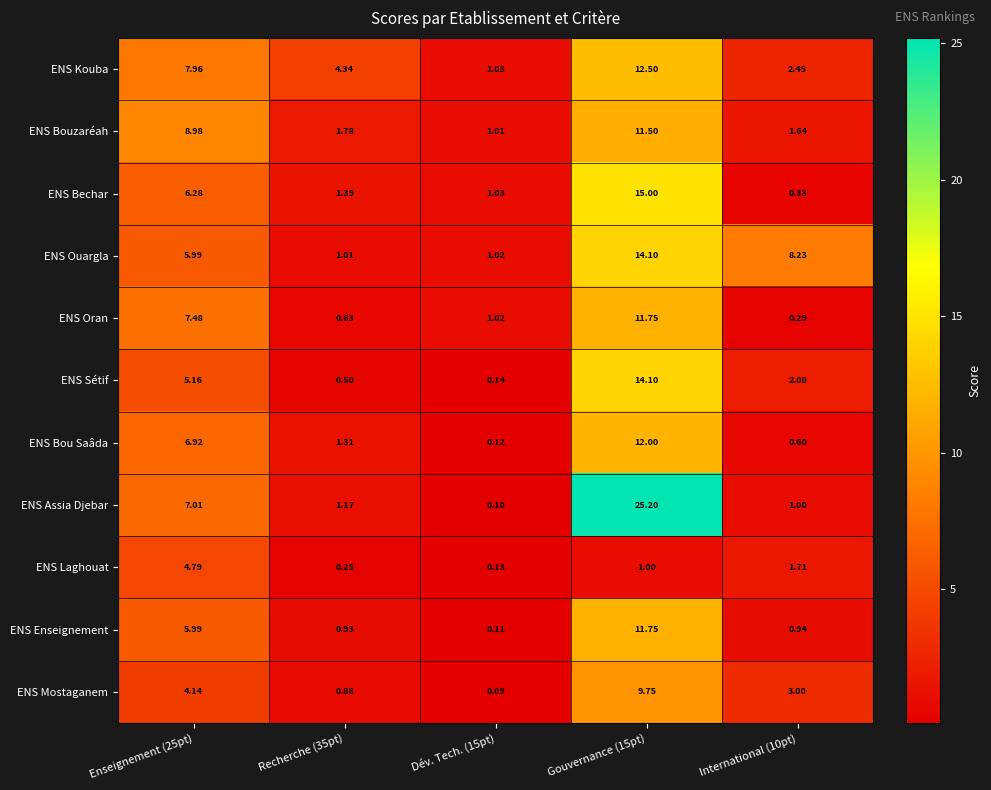

At Recherche (35pt), list the series in order from smallest to largest.

ENS Laghouat, ENS Sétif, ENS Oran, ENS Mostaganem, ENS Enseignement, ENS Ouargla, ENS Assia Djebar, ENS Bou Saâda, ENS Bechar, ENS Bouzaréah, ENS Kouba